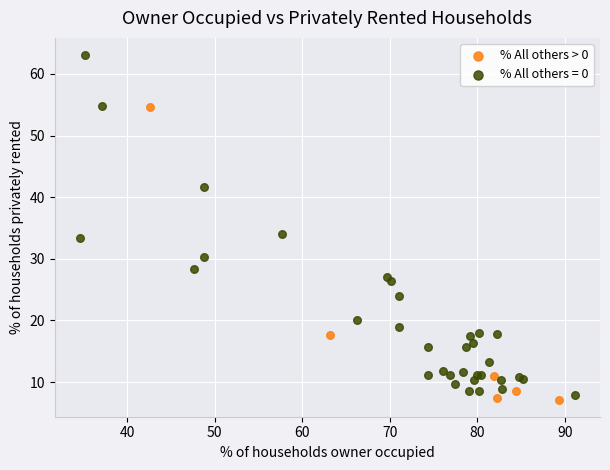

Which series has the widest spread of Y values?

% All others = 0